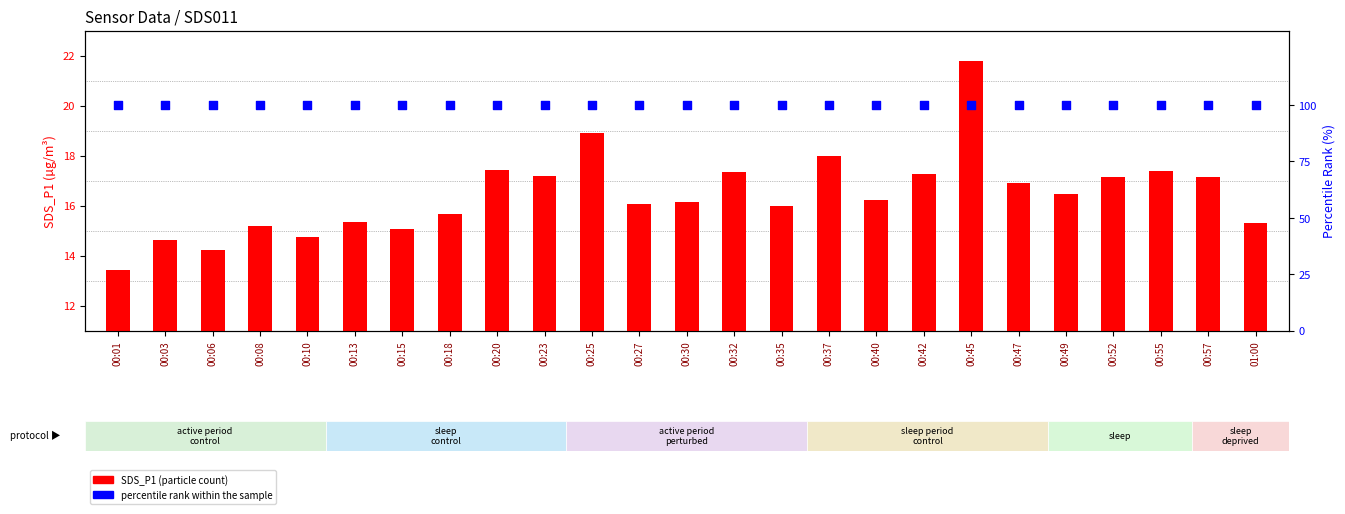

At which category is the sum across all series the highest?

00:45